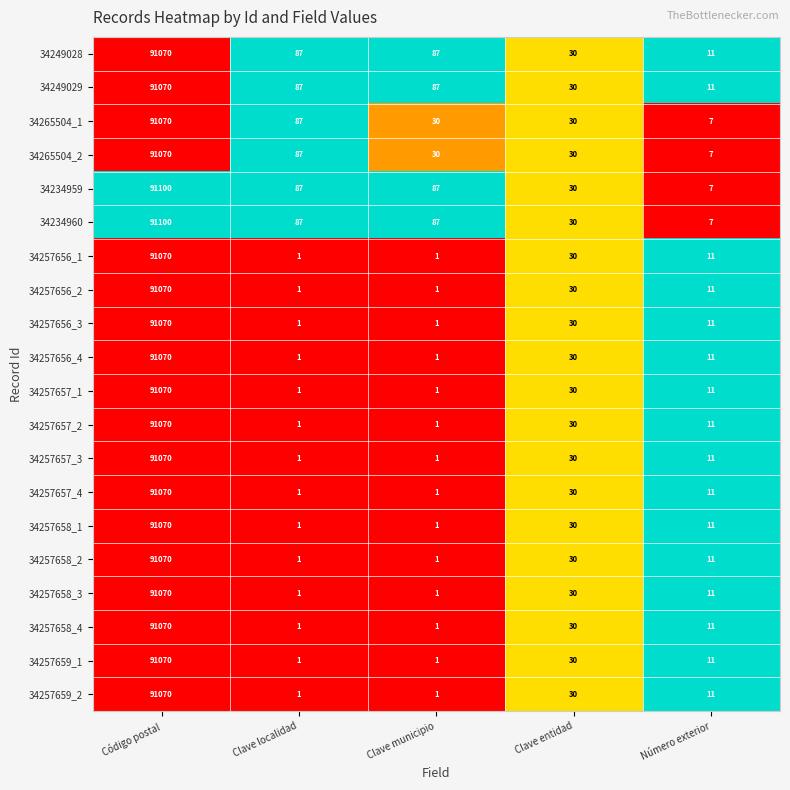

At which category is the sum across all series the highest?

Código postal